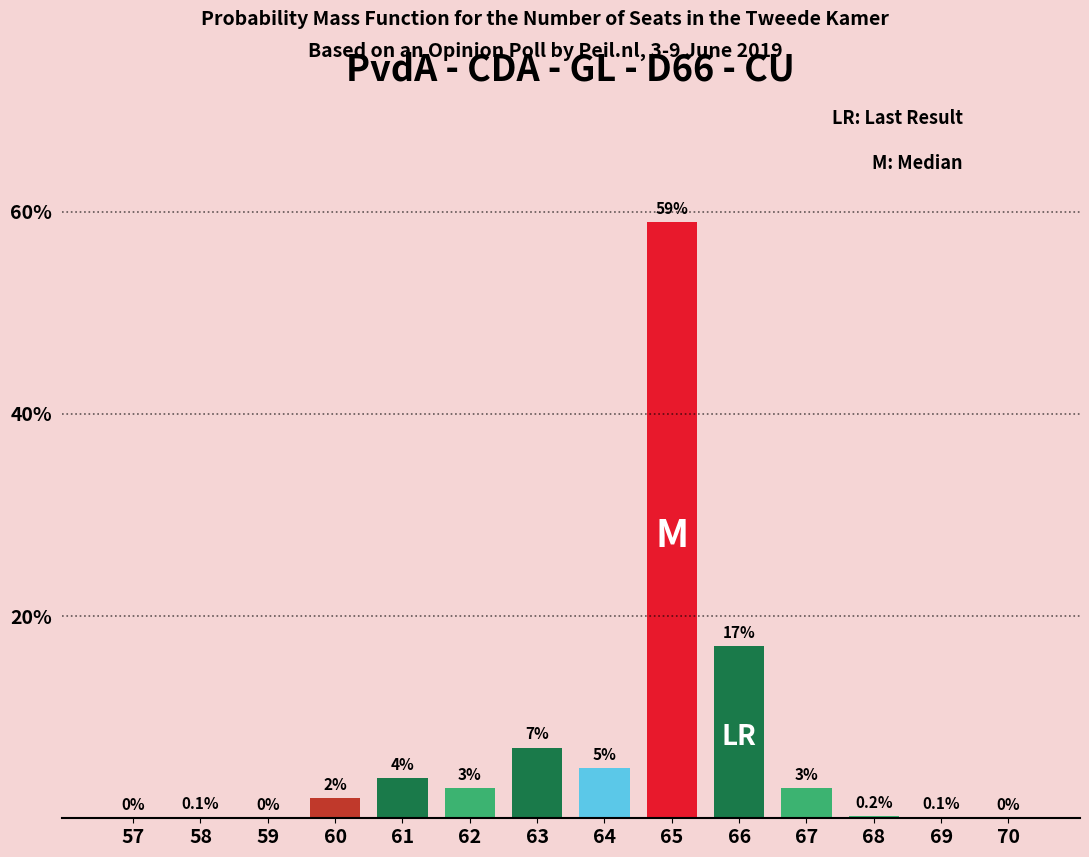

Reading left to right, what are all the values shown in this chart?

57=0.0	58=0.1	59=0.0	60=2.0	61=4.0	62=3.0	63=7.0	64=5.0	65=59.0	66=17.0	67=3.0	68=0.2	69=0.1	70=0.0